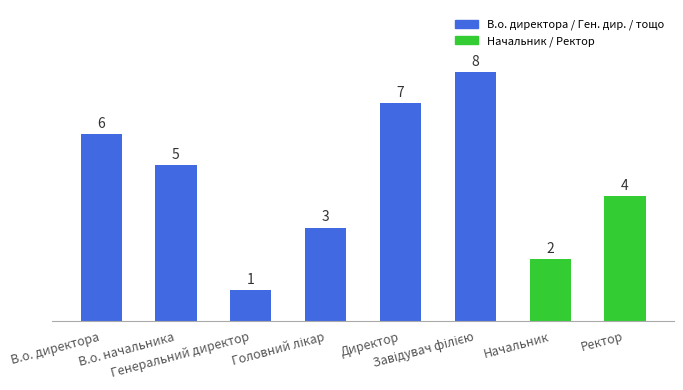

Approximately how many times larger is the value at Начальник compared to В.о. директора?

0.3